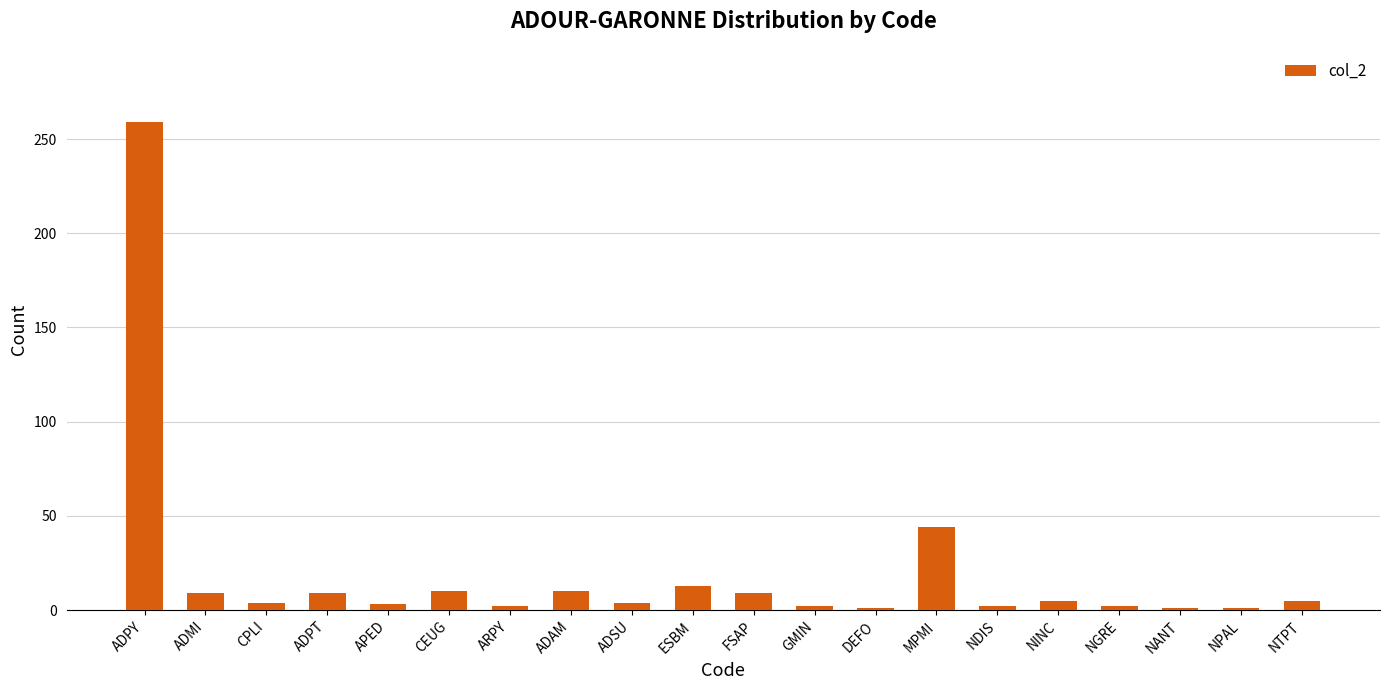

Where is the data nearest to the value 130?

MPMI